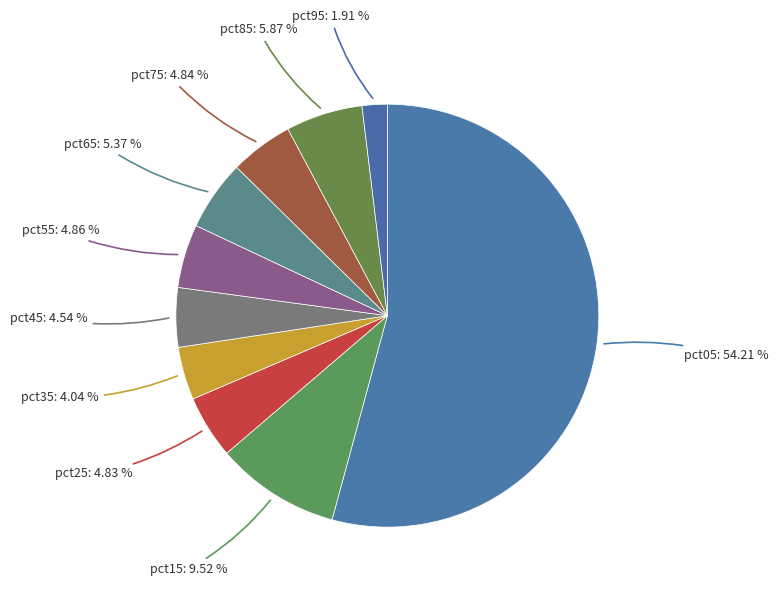

True or false: pct85 accounts for 6% of the total.

True